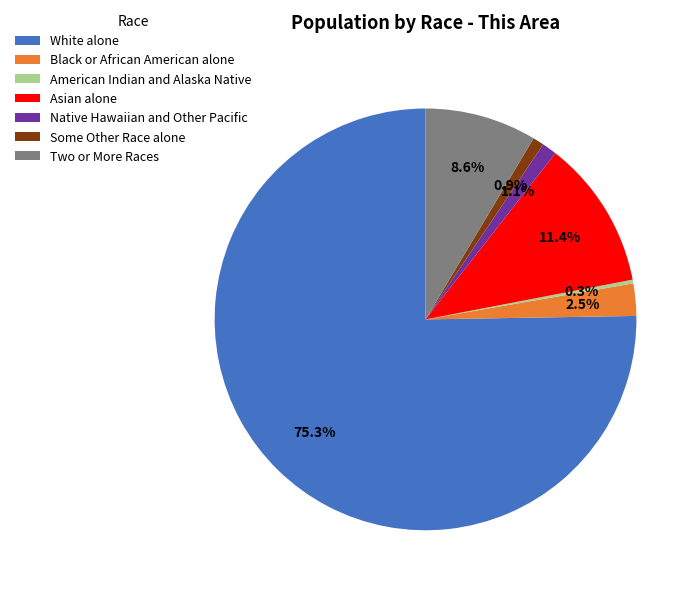

Count the number of slices in the pie.

7